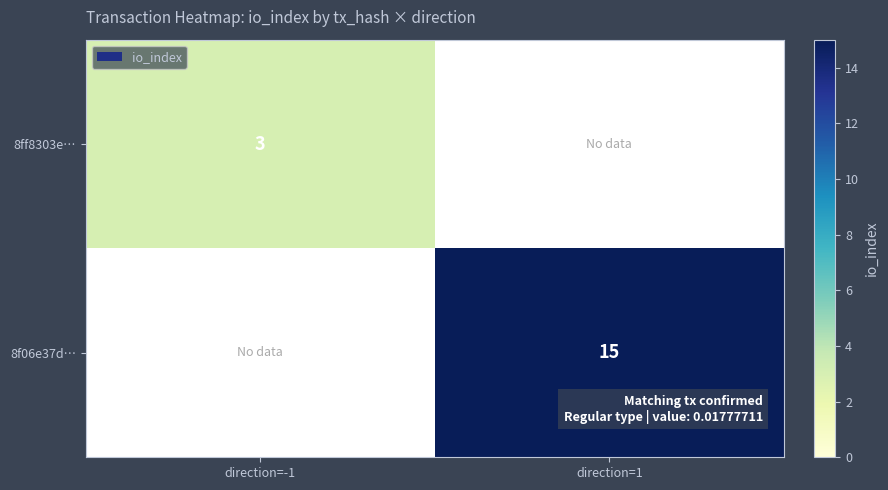

Is it true that 8f06e37d… equals 23 at direction=1?

False